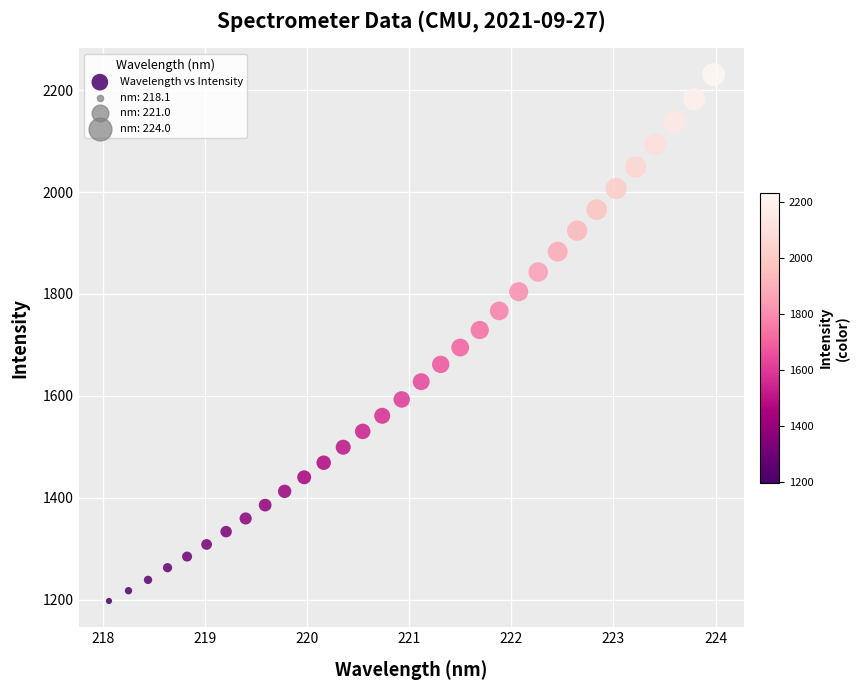

What is the range of X values (max minus min)?

5.9